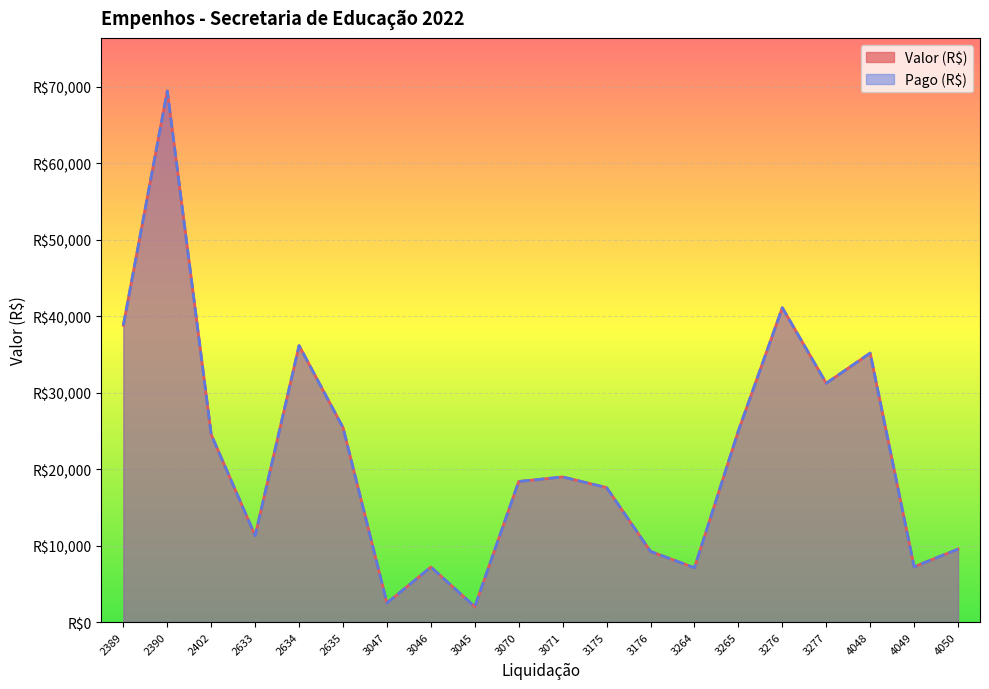

Between 3046 and 3264, which series saw the biggest shift?

Valor (R$)